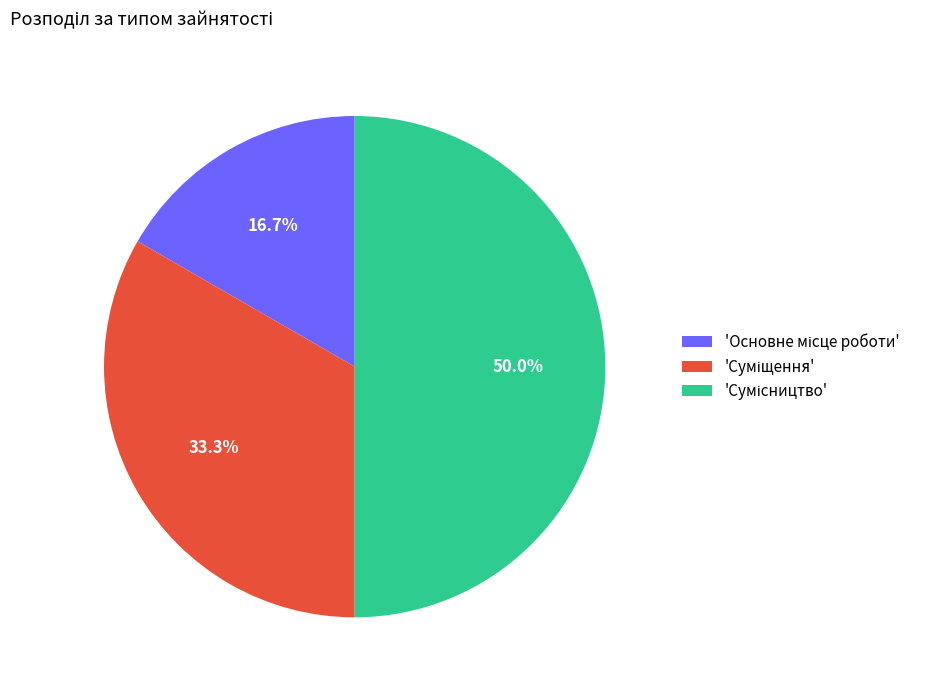

Rank the categories by value from highest to lowest.

Сумісництво, Суміщення, Основне місце роботи